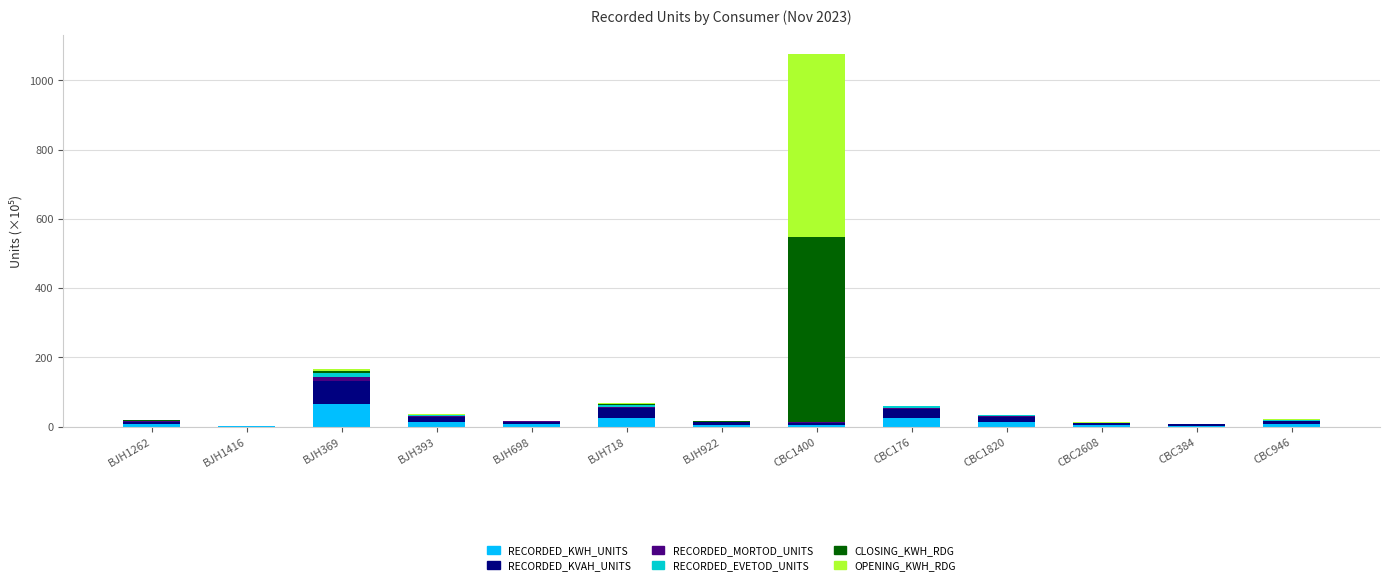

At which category is the sum across all series the highest?

CBC1400